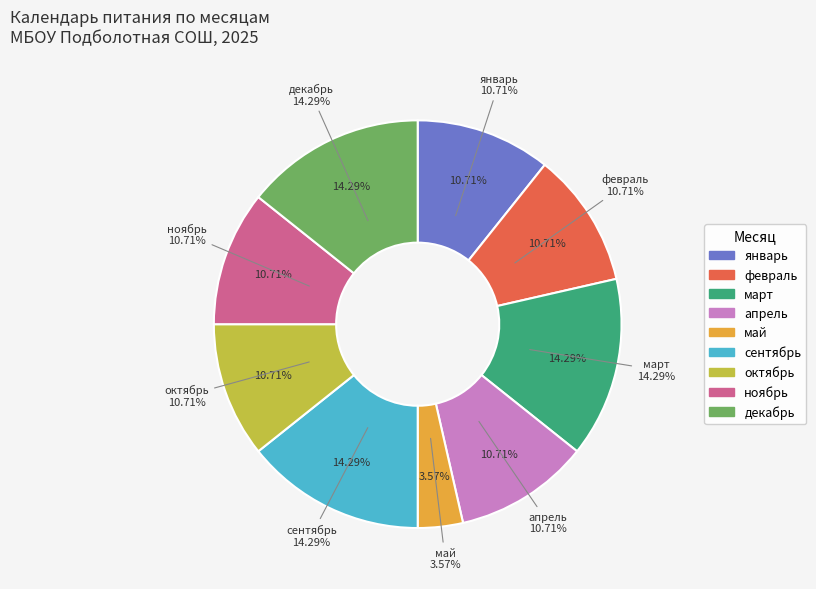

Is it true that январь is 11% of the pie?

True